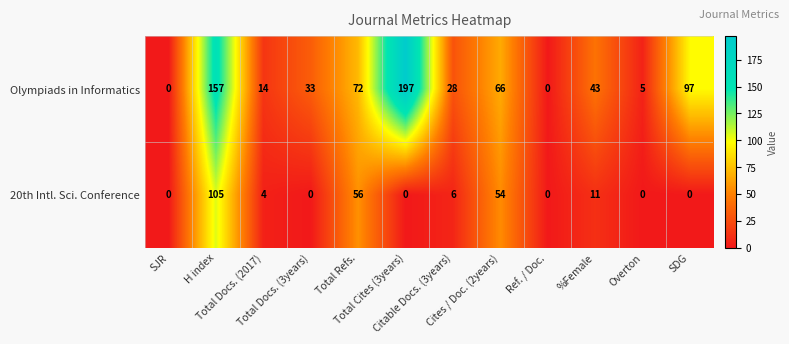

Which series has the largest range (max minus min)?

Olympiads in Informatics